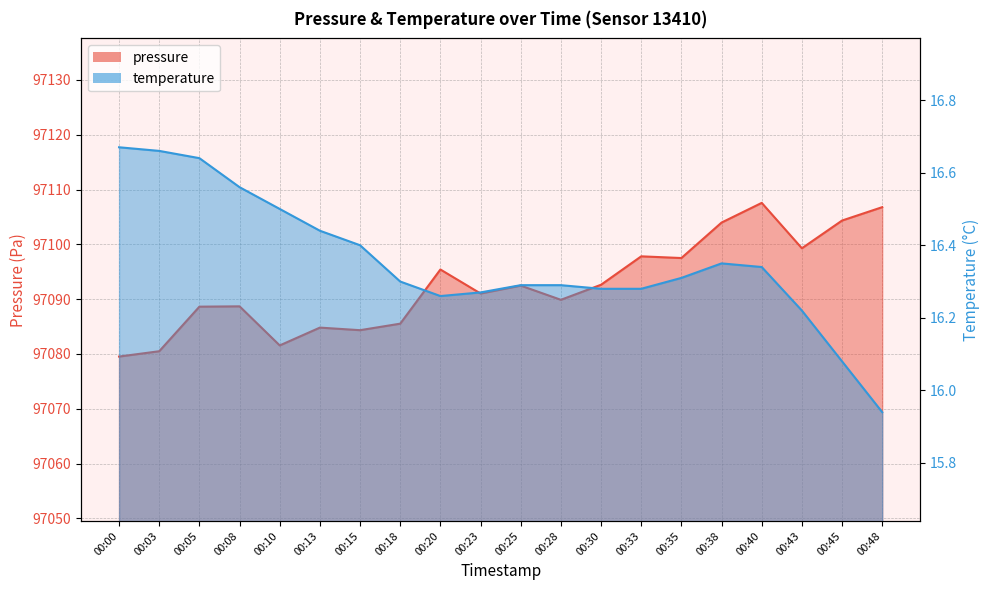

What is the spread (max minus min) of values at 00:20?

97079.2